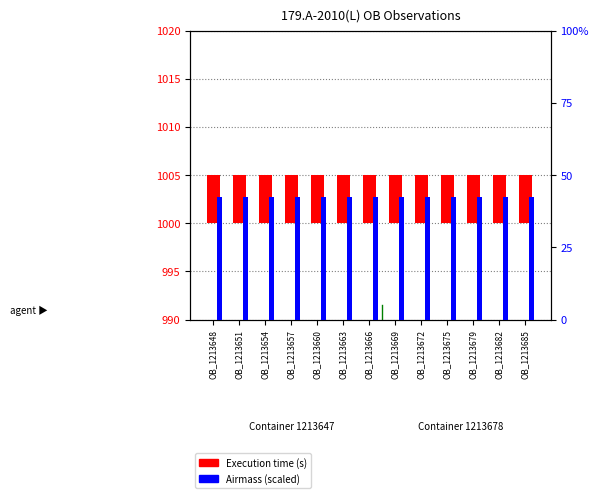

Which series has the largest total across all categories?

Execution time (s)